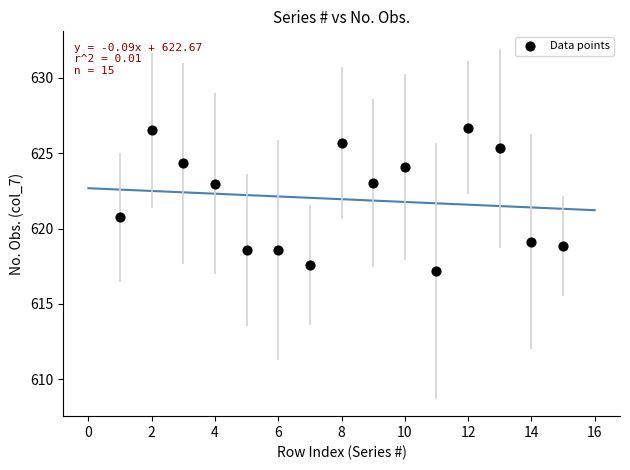

What is the range of X values (max minus min)?

14.0